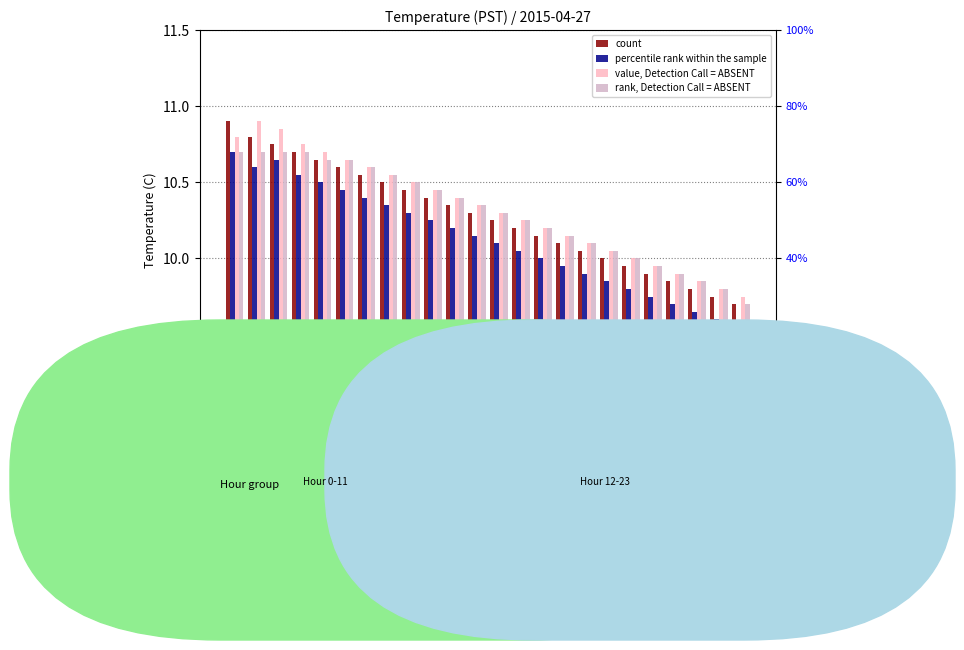

What is the spread (max minus min) of values at 19?

0.2